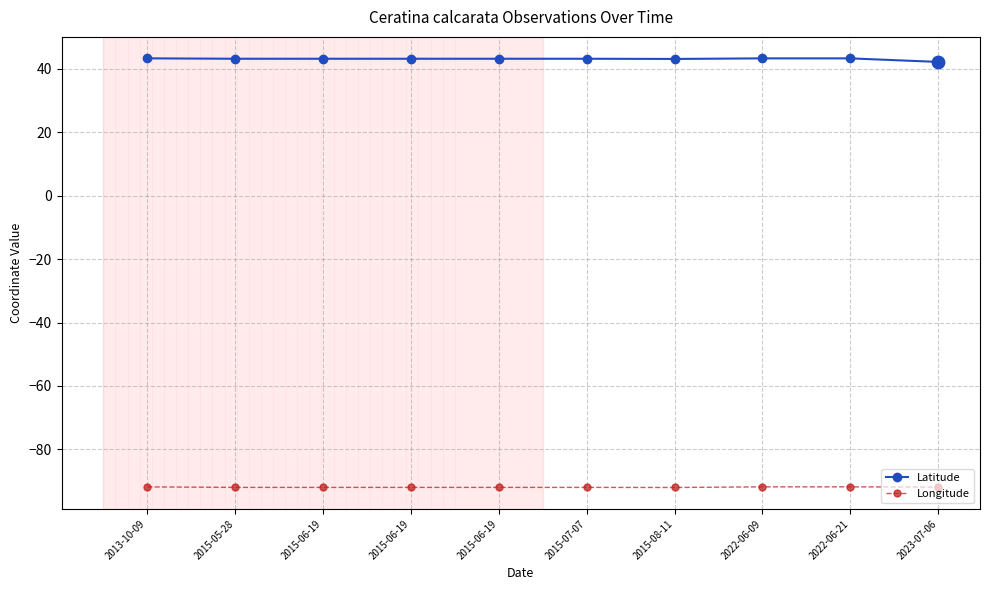

What are all the series names shown in the legend?

Latitude, Longitude